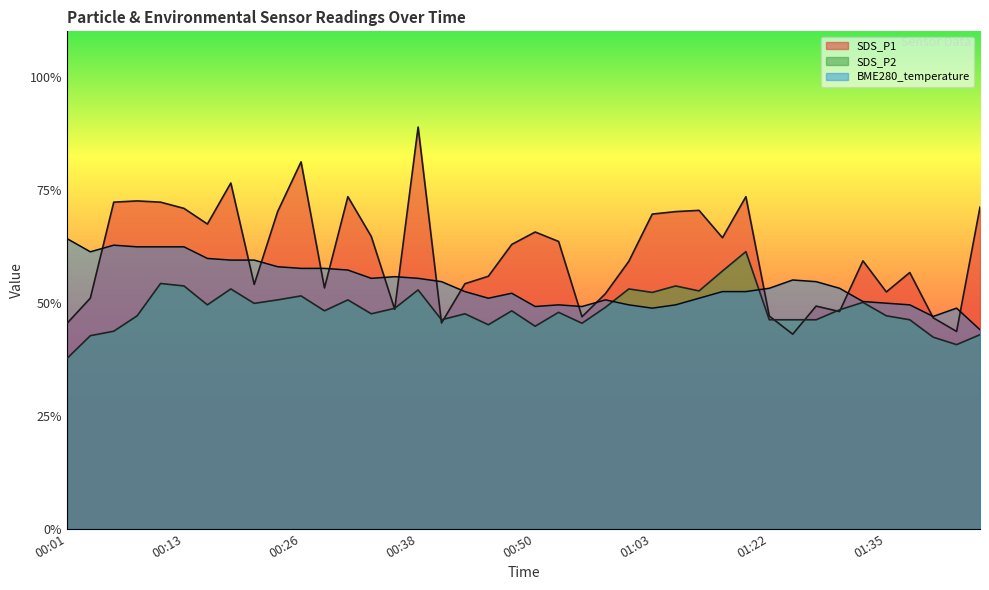

Which category has the highest value across all series?

00:38